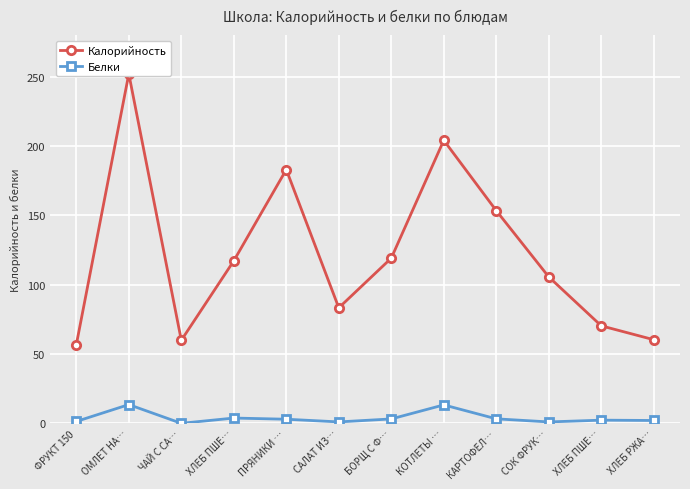

What is the value of the Калорийность point at the 4th from the left?

117.2